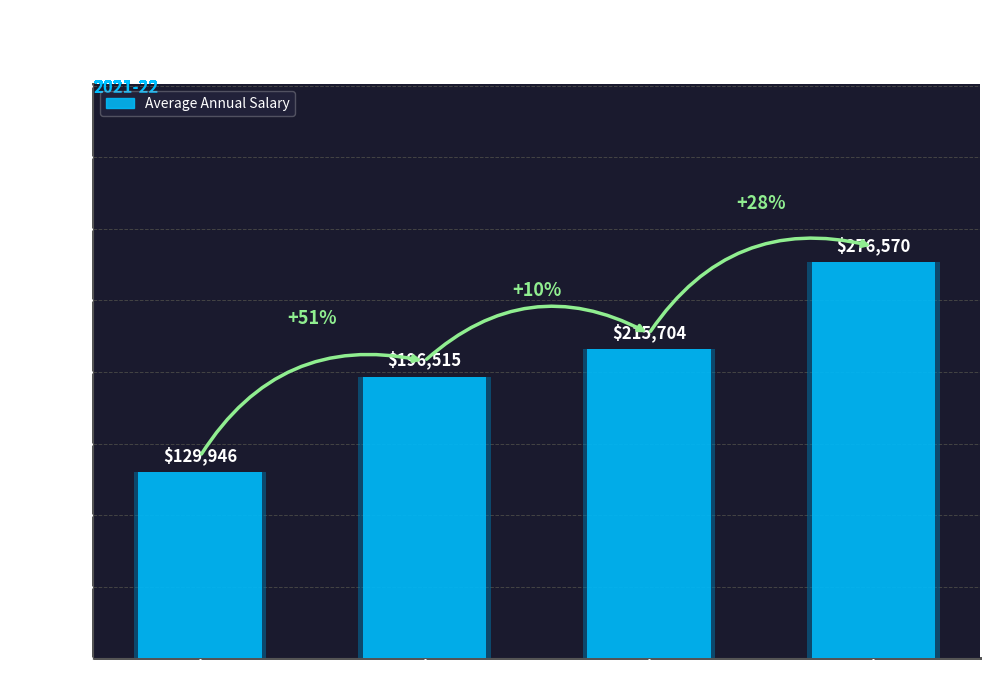

Approximately how many times larger is the value at Cluster 3 compared to Cluster 1?

1.7